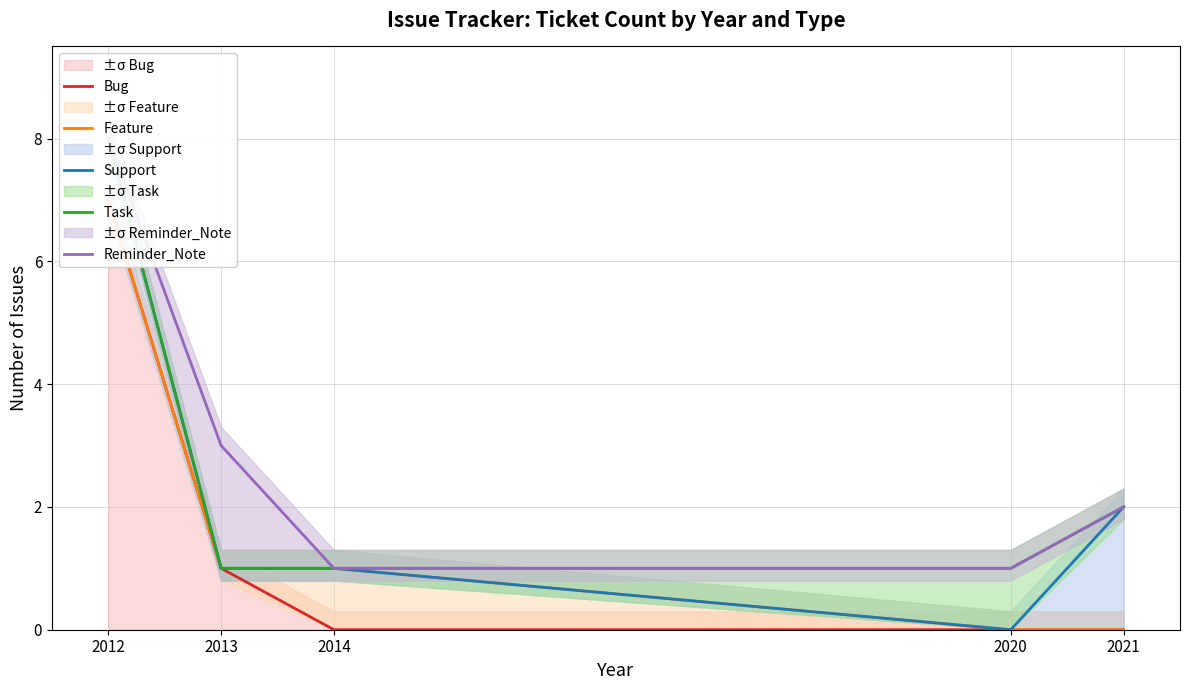

List the series in order of their peak value, lowest first.

Bug, Feature, Support, Task, Reminder_Note